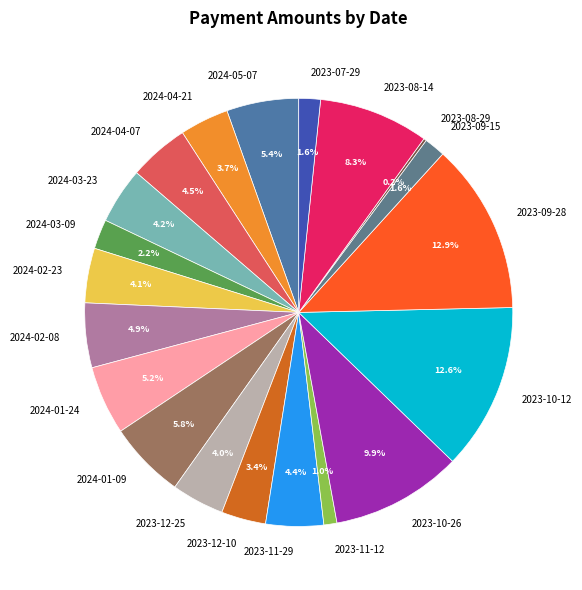

Between 2024-02-23 and 2023-11-12, which is larger?

2024-02-23